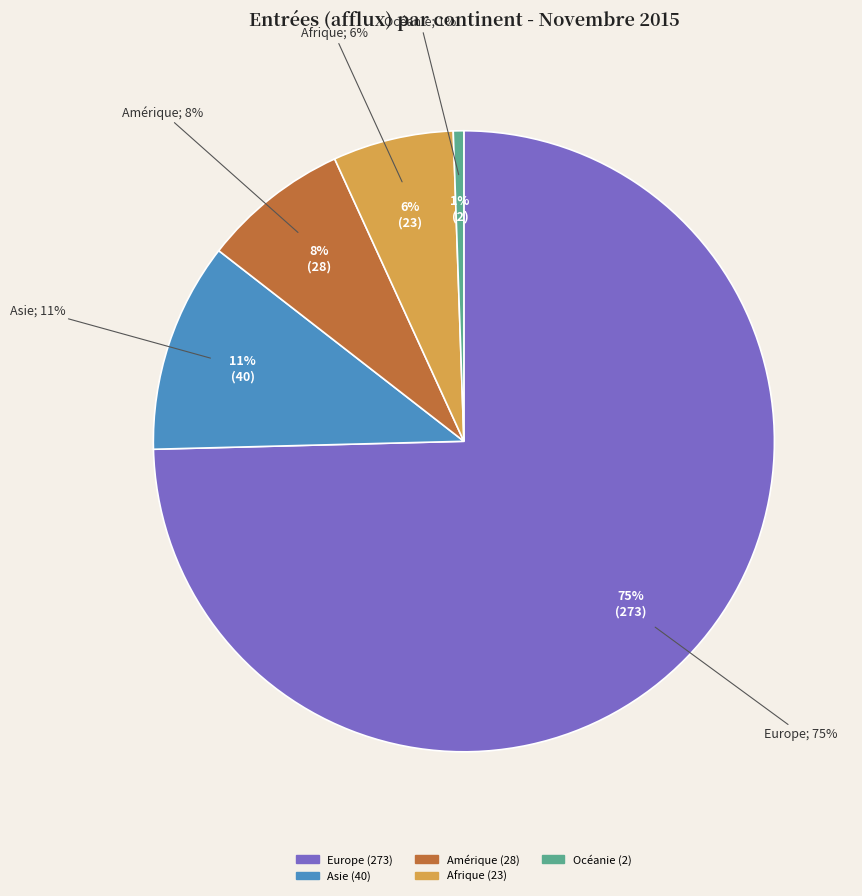

What is the change in value from Amérique to Afrique?

-5